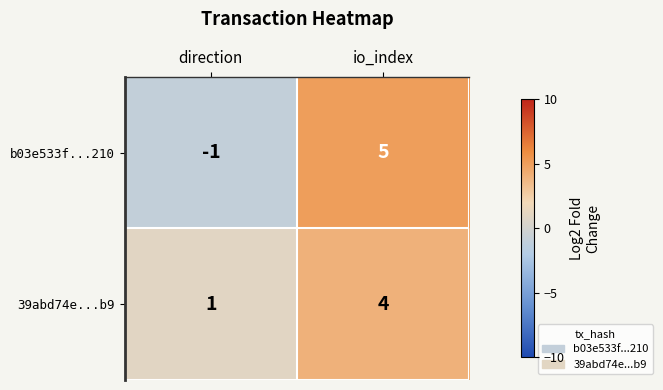

The value of 39abd74e...b9 at io_index is 4. True or false?

True